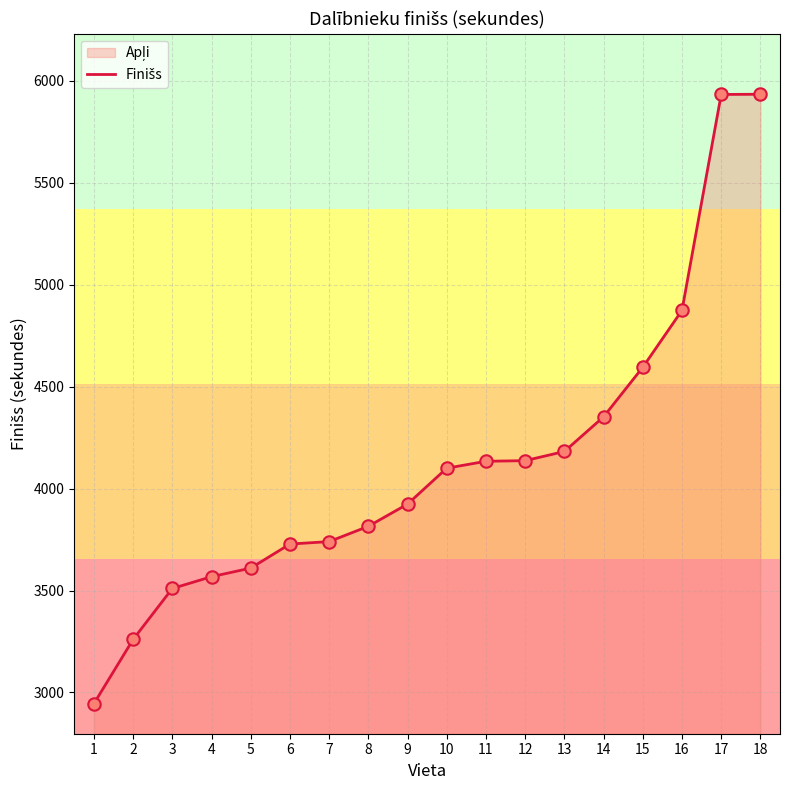

What is the change in value from 1 to 18?

+2989